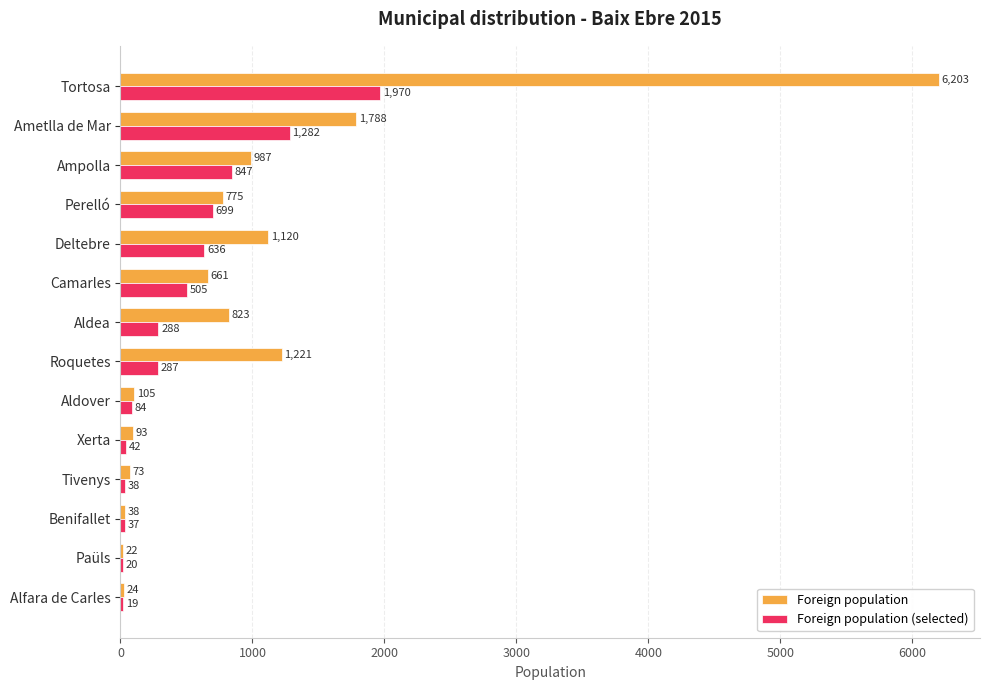

What is the average value of the Foreign population series?

995